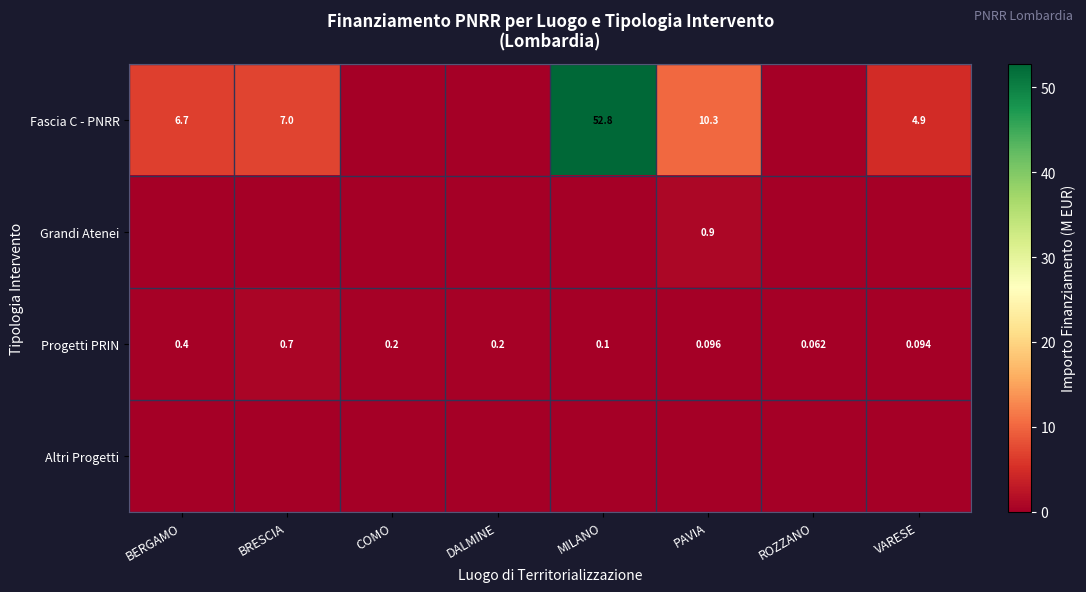

At which label is Progetti PRIN closest to 0?

ROZZANO